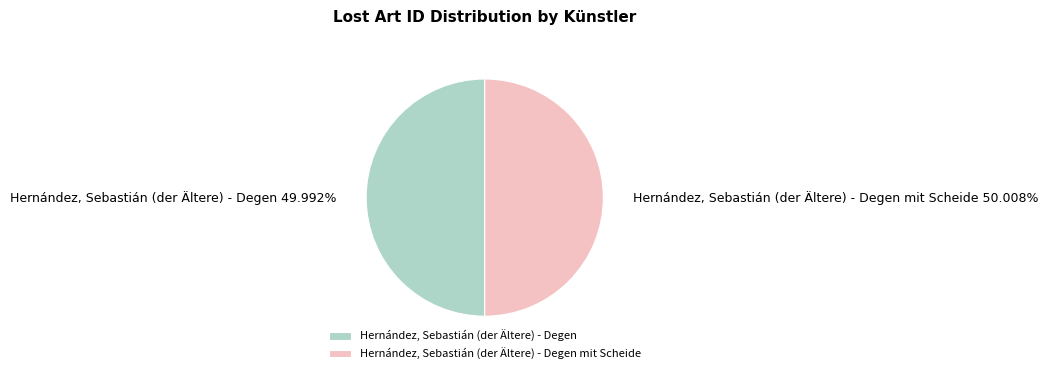

What percentage is the Hernández, Sebastián (der Ältere) - Degen slice, to the nearest percent?

50%